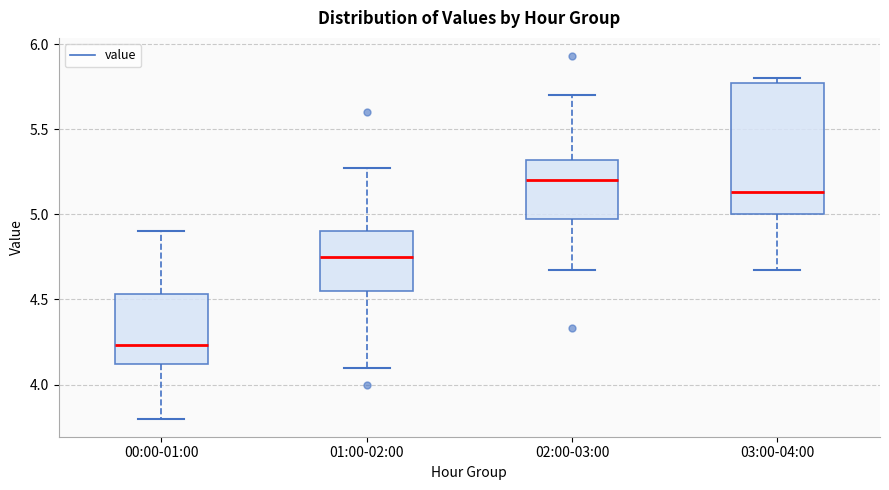

Reading left to right, transcribe this box plot: for each box, give where its median line is, the range the box spans, and where its two whiskers end, as read against the y-axis. The values are not printed on the chart, so give them approximately, as read against the axis.

00:00-01:00: median 4.25, box 4.10 to 4.55, whiskers 3.80 to 4.90
01:00-02:00: median 4.75, box 4.55 to 4.90, whiskers 4.10 to 5.25
02:00-03:00: median 5.20, box 4.95 to 5.30, whiskers 4.65 to 5.70
03:00-04:00: median 5.15, box 5.00 to 5.75, whiskers 4.65 to 5.80